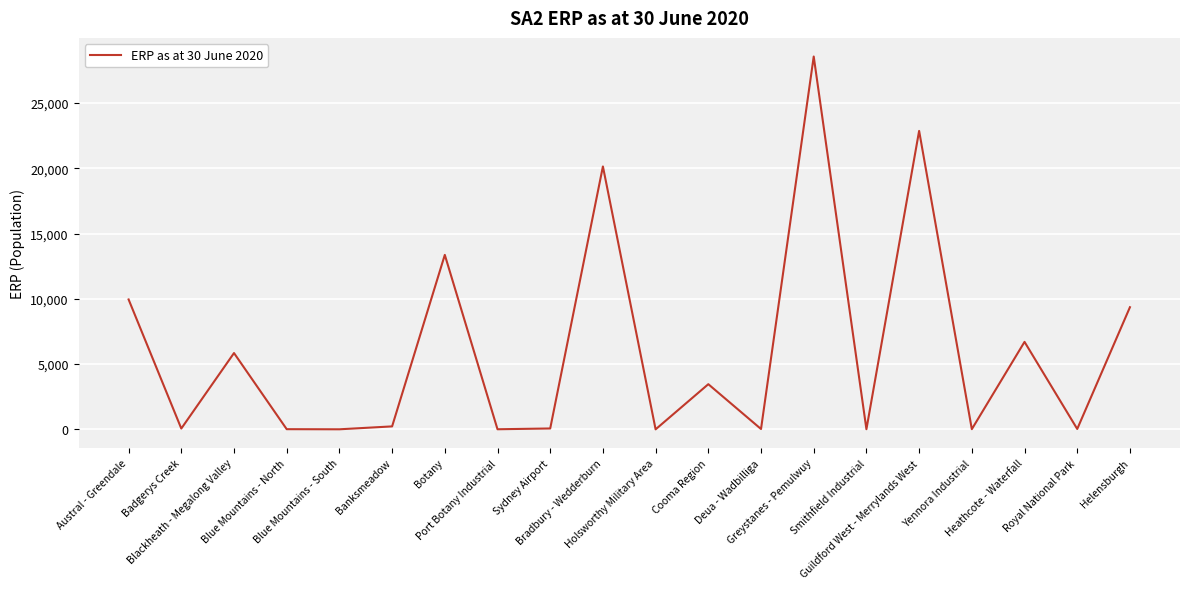

At which category does the data reach its first local peak?

Blackheath - Megalong Valley